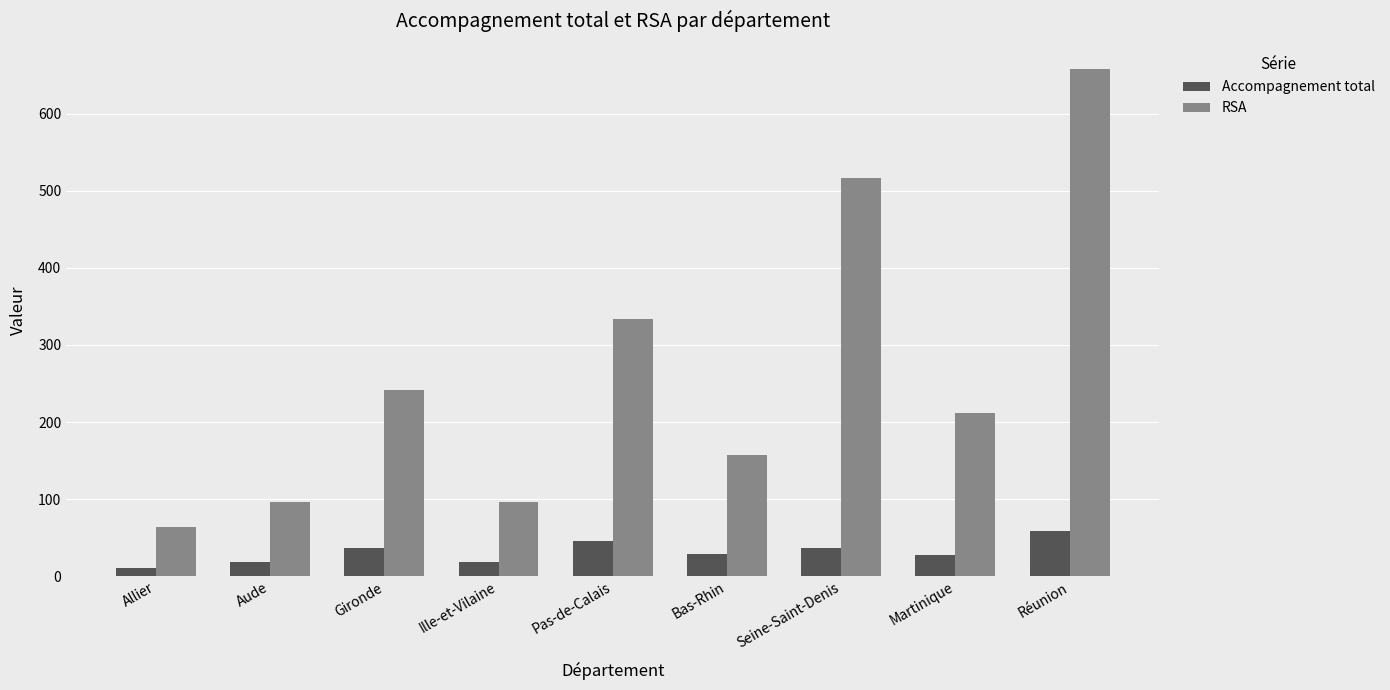

Is it true that Accompagnement total equals 71.1 at Pas-de-Calais?

False